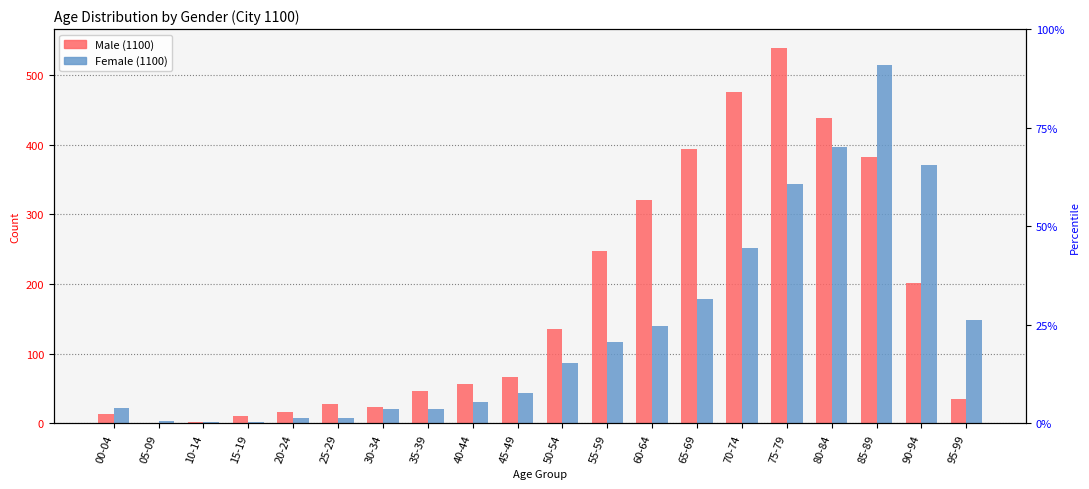

What is the label of the 3rd bar from the left?

10-14